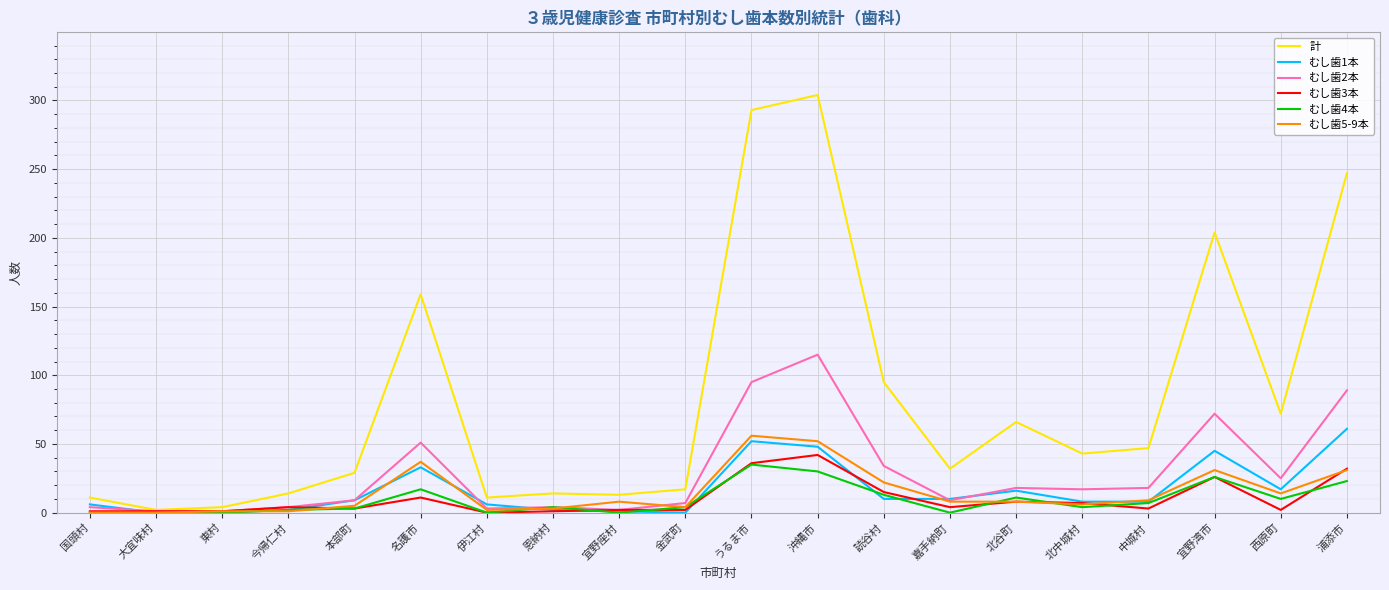

Does the chart have visible grid lines?

Yes